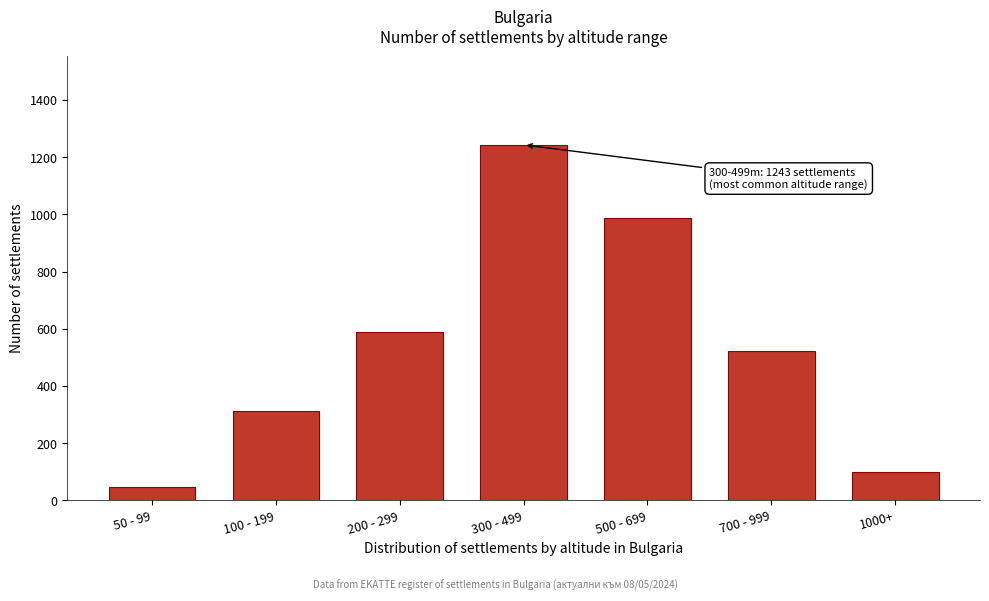

Reading left to right, what are all the values shown in this chart?

45	312	587	1243	986	521	98